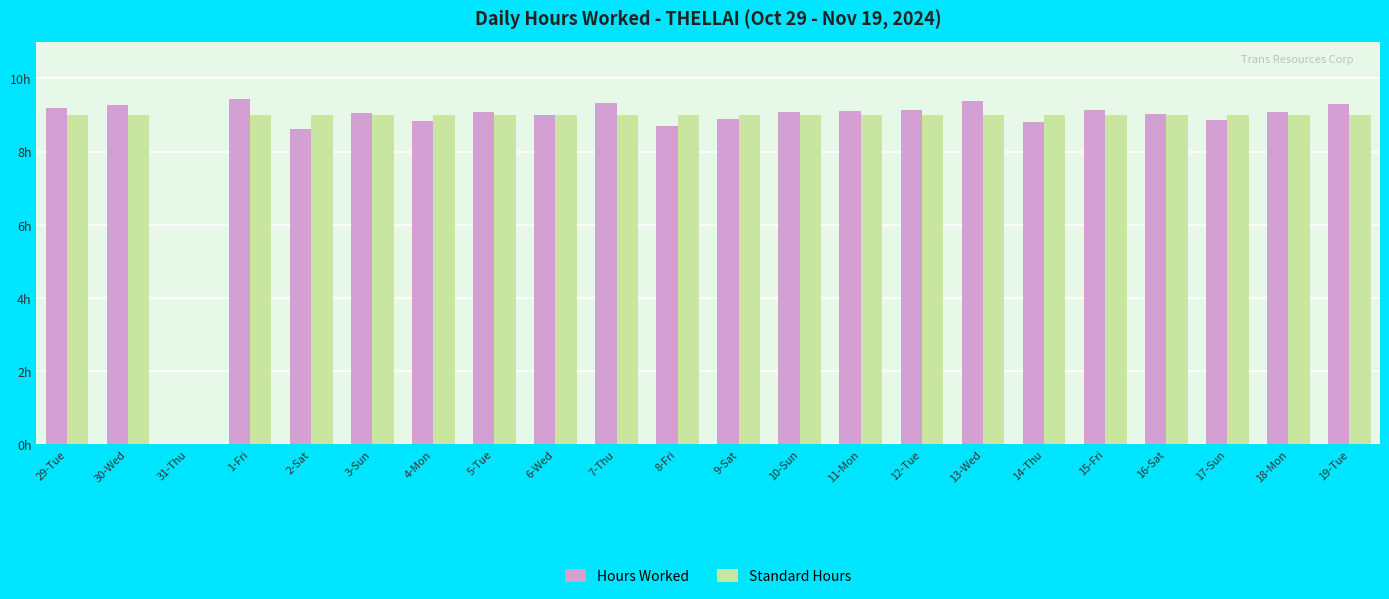

At which label does Hours Worked first exceed 9?

29-Tue